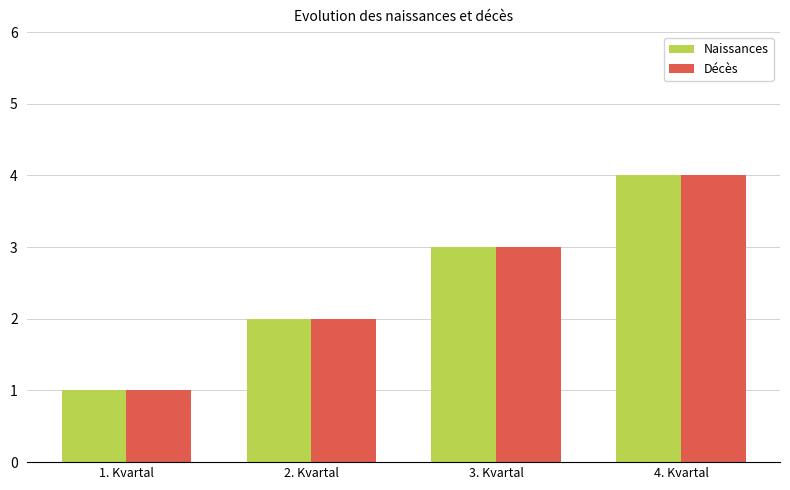

Reading left to right, what are all the values shown in this chart?

Naissances: 1. Kvartal=1	2. Kvartal=2	3. Kvartal=3	4. Kvartal=4
Décès: 1. Kvartal=1	2. Kvartal=2	3. Kvartal=3	4. Kvartal=4